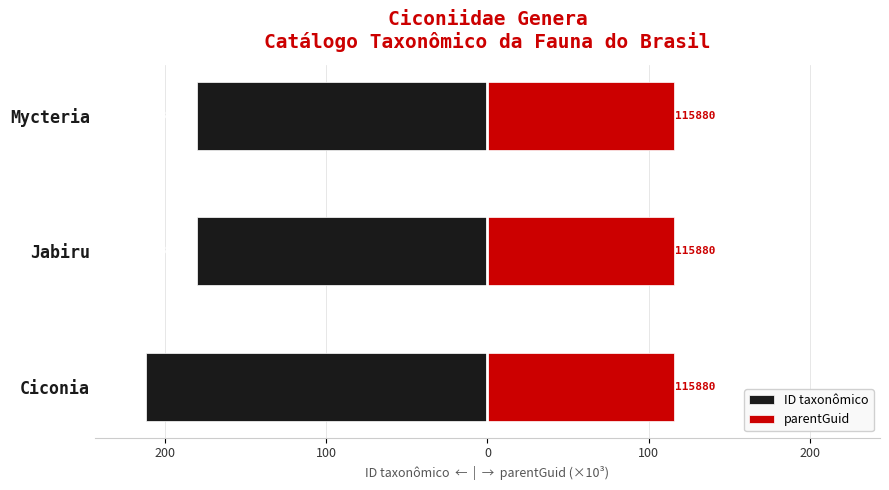

Is it true that ID taxonômico equals -180.2 at Mycteria?

True